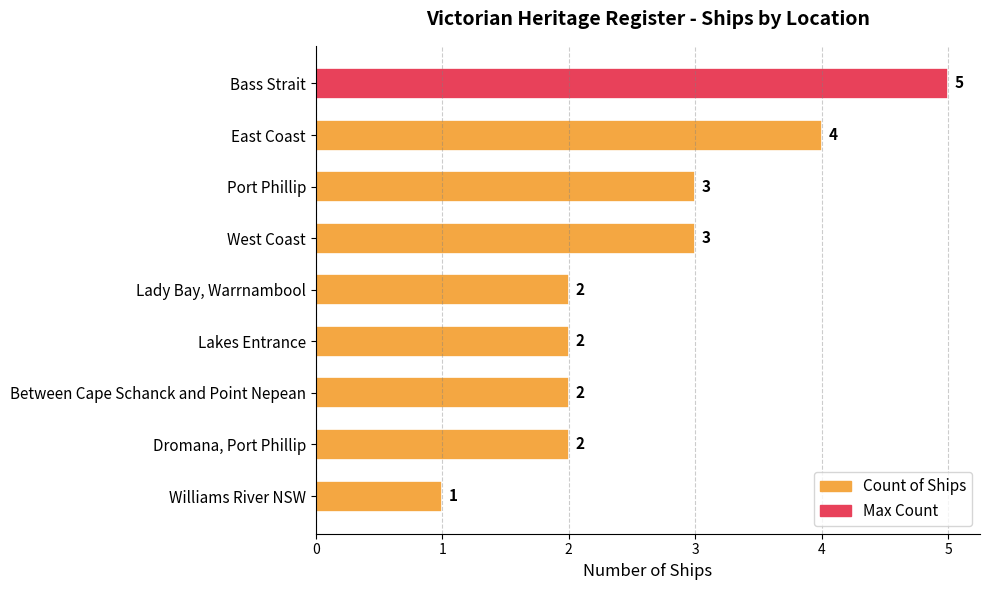

What is the difference between the maximum and second lowest values?

3